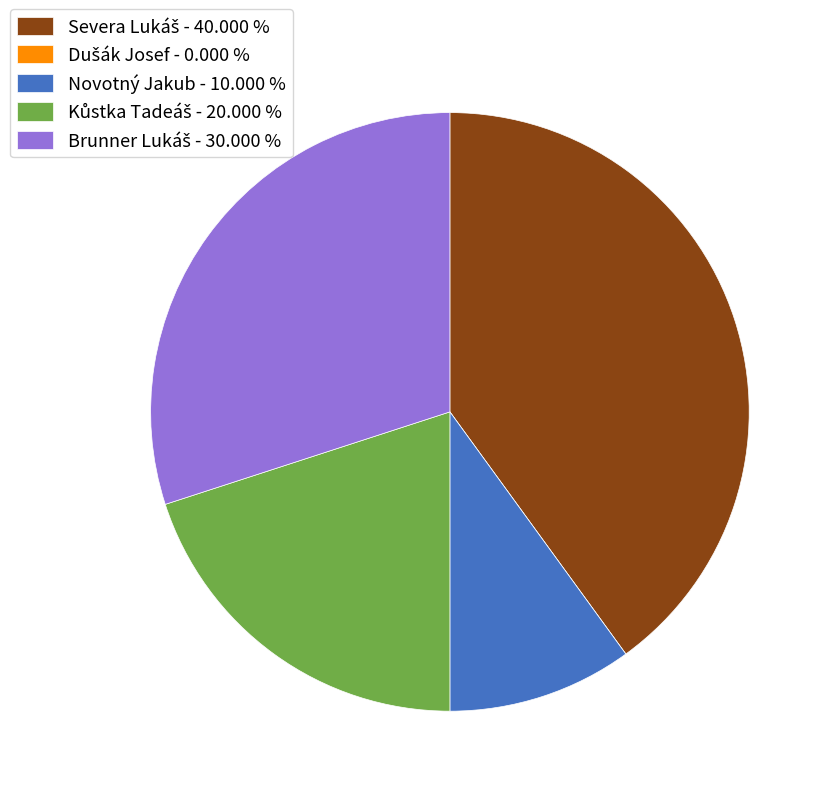

Is there any slice that represents more than half of the pie?

No